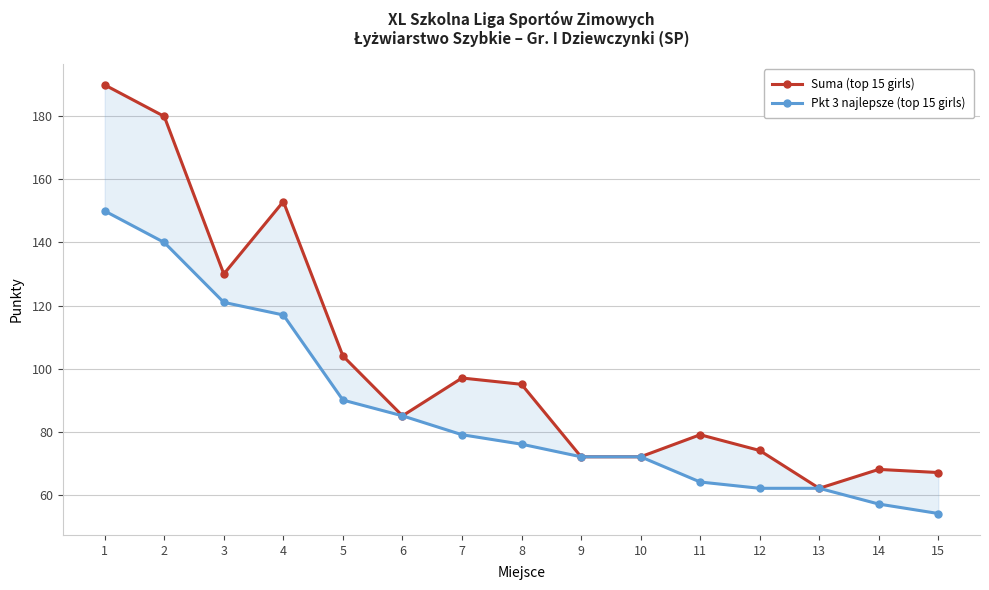

At 6, list the series in order from largest to smallest.

Suma (top 15 girls), Pkt 3 najlepsze (top 15 girls)